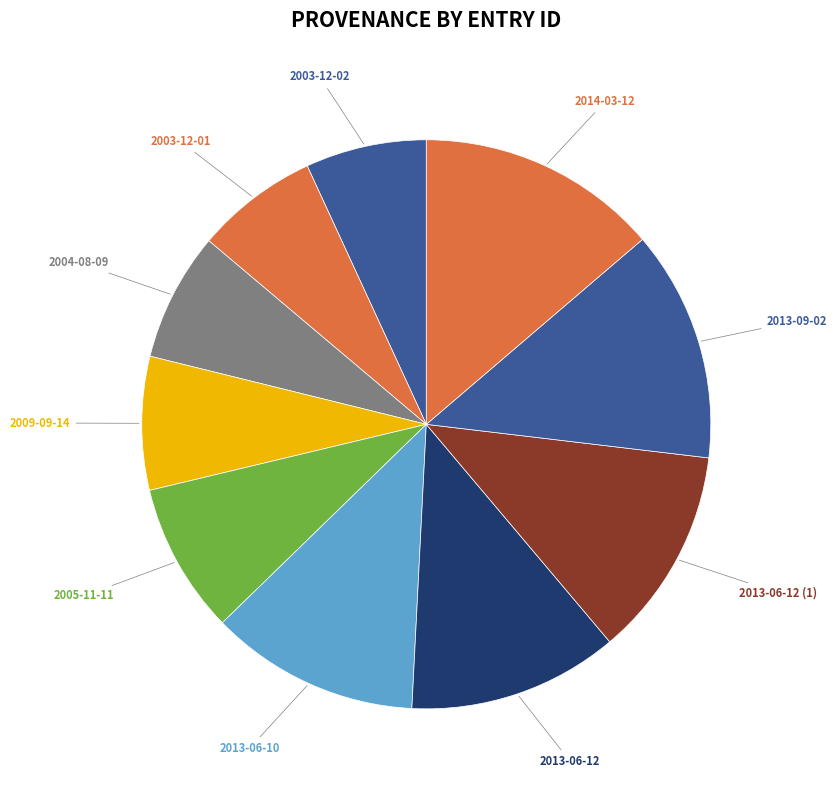

Does any single category account for the majority?

No